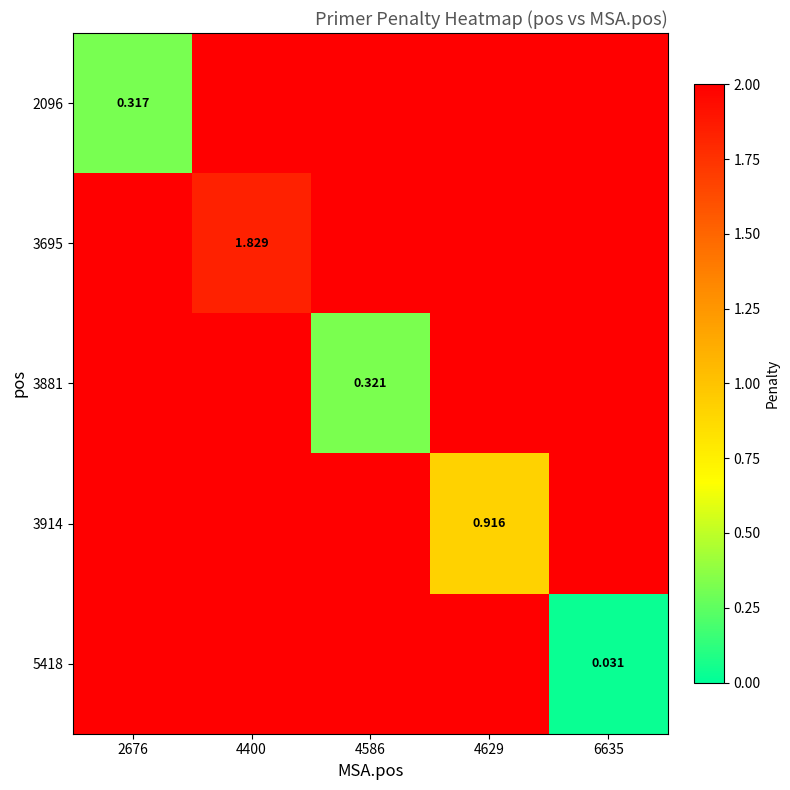

Rank the categories by 5418 value from lowest to highest.

6635, 2676, 4400, 4586, 4629